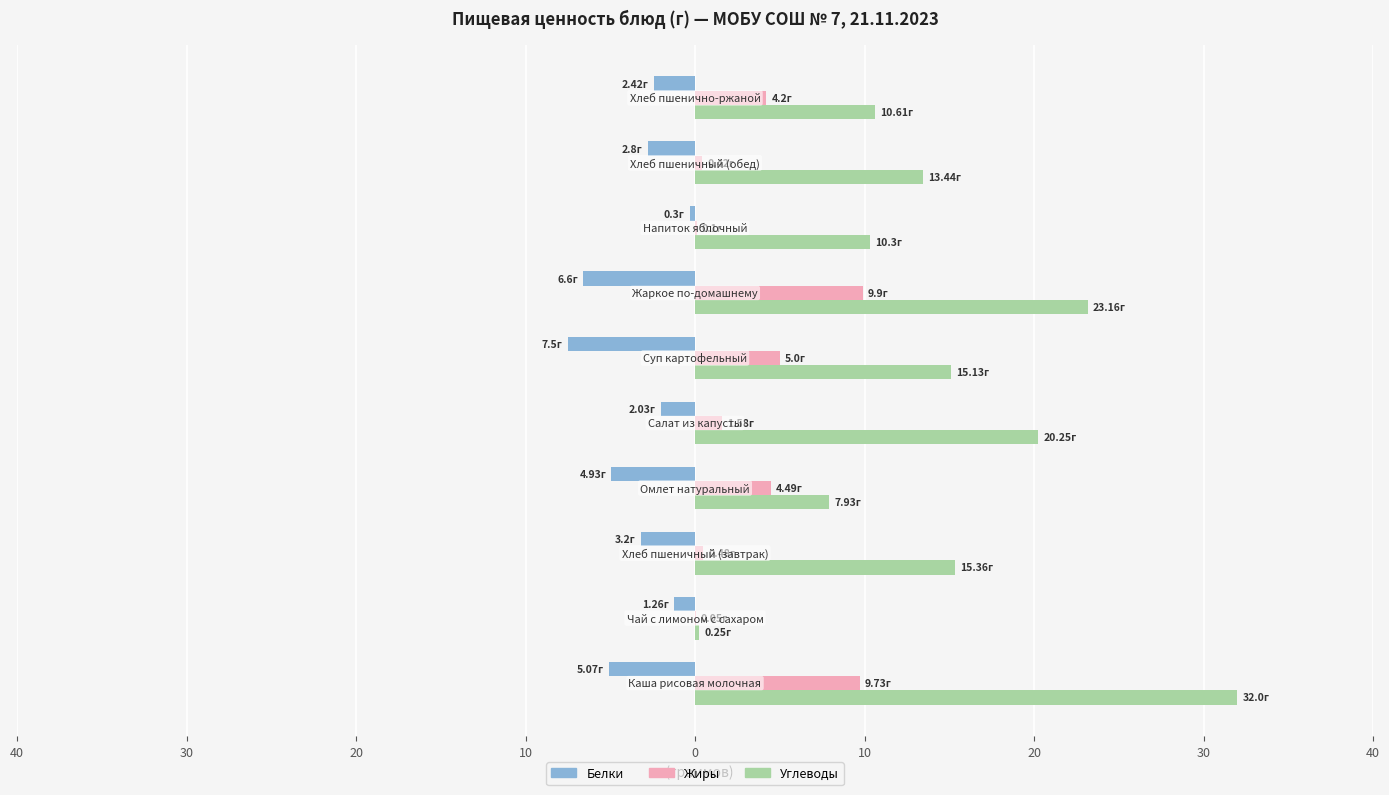

List the series in order of their overall mean, highest first.

Углеводы, Жиры, Белки